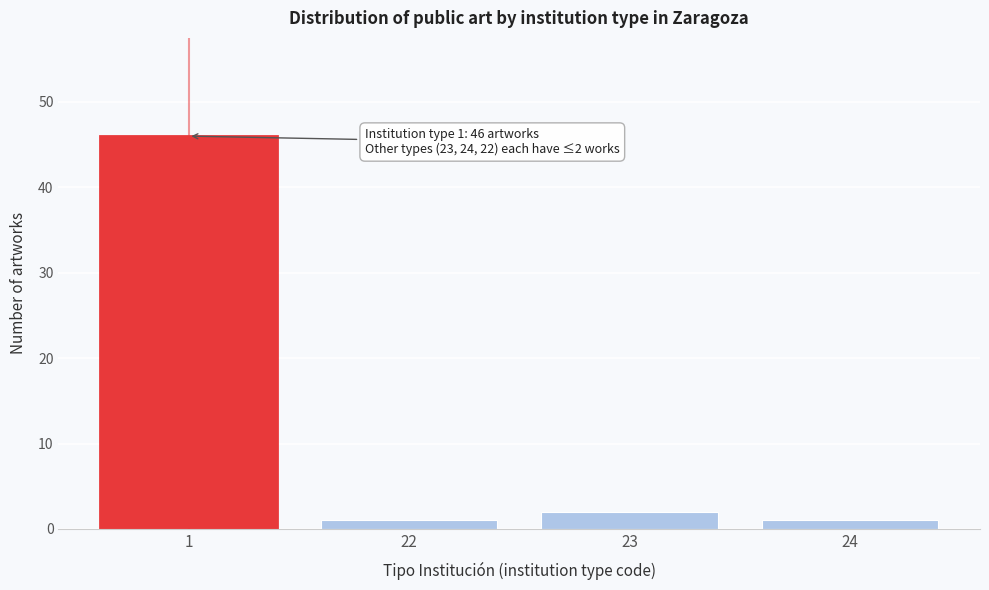

Reading left to right, transcribe all the data shown in this chart.

1=46	22=1	23=2	24=1